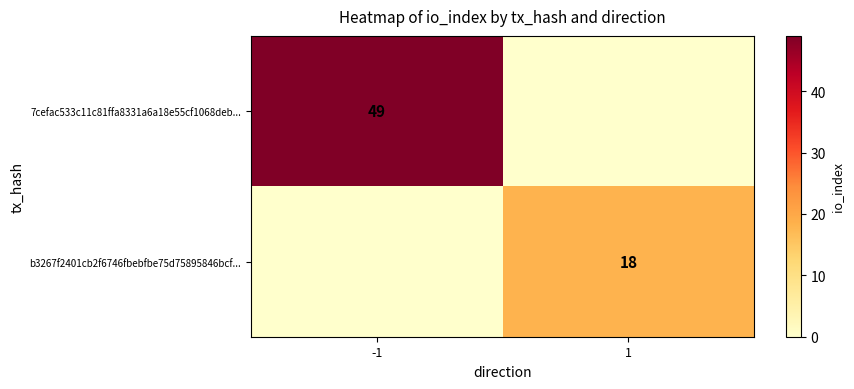

At -1, list the series in order from smallest to largest.

b3267f2401cb2f6746fbebfbe75d75895846bcf..., 7cefac533c11c81ffa8331a6a18e55cf1068deb...